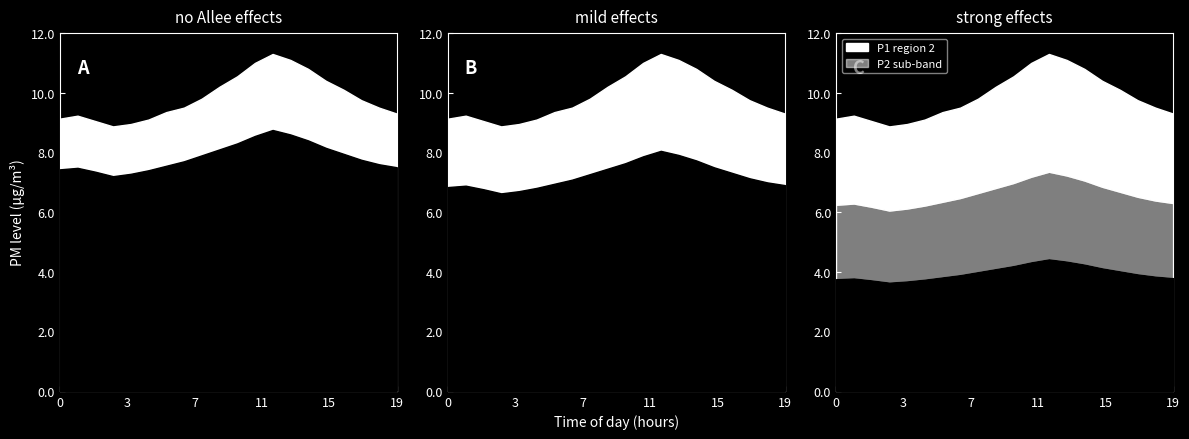

True or false: P1 and P2 intersect in this chart.

False